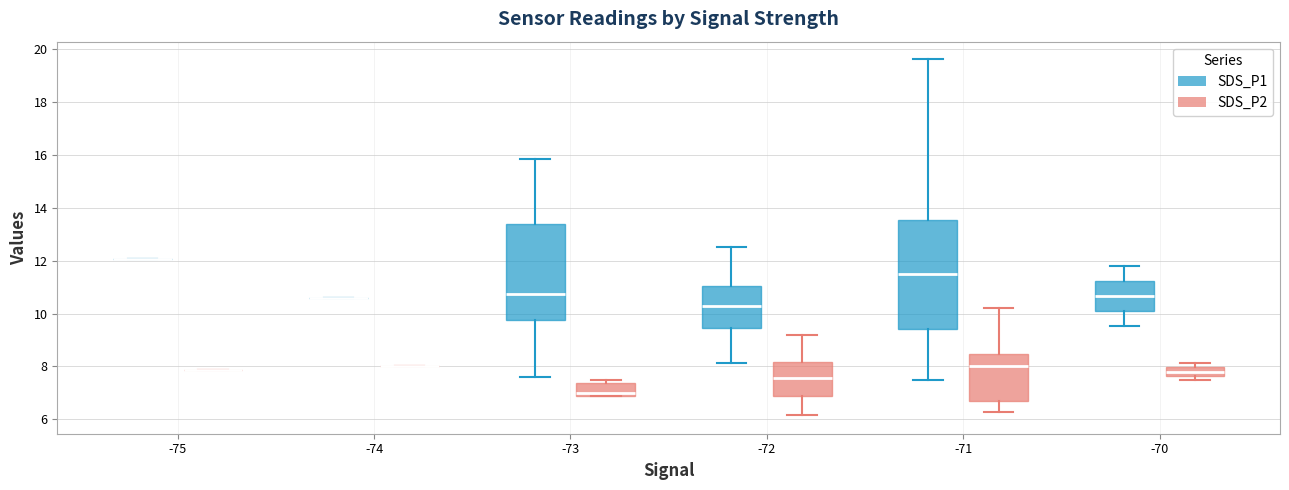

Reading left to right, transcribe this box plot: for each box, give where its median line is, the range the box spans, and where its two whiskers end, as read against the y-axis. The values are not printed on the chart, so give them approximately, as read against the axis.

-75 (SDS_P1): box collapsed to a line at 12.0, whiskers 12.0 to 12.0
-75 (SDS_P2): box collapsed to a line at 7.8, whiskers 7.8 to 7.8
-74 (SDS_P1): box collapsed to a line at 10.6, whiskers 10.6 to 10.6
-74 (SDS_P2): box collapsed to a line at 8.0, whiskers 8.0 to 8.0
-73 (SDS_P1): median 10.8, box 9.8 to 13.4, whiskers 7.6 to 15.8
-73 (SDS_P2): median 7.0, box 6.8 to 7.4, whiskers 6.8 to 7.4 (just above the box's upper edge)
-72 (SDS_P1): median 10.4, box 9.4 to 11.0, whiskers 8.2 to 12.6
-72 (SDS_P2): median 7.6, box 7.0 to 8.2, whiskers 6.2 to 9.2
-71 (SDS_P1): median 11.6, box 9.4 to 13.6, whiskers 7.4 to 19.6
-71 (SDS_P2): median 8.0, box 6.8 to 8.4, whiskers 6.2 to 10.2
-70 (SDS_P1): median 10.6, box 10.0 to 11.2, whiskers 9.6 to 11.8
-70 (SDS_P2): median 7.8, box 7.6 to 8.0, whiskers 7.4 to 8.2